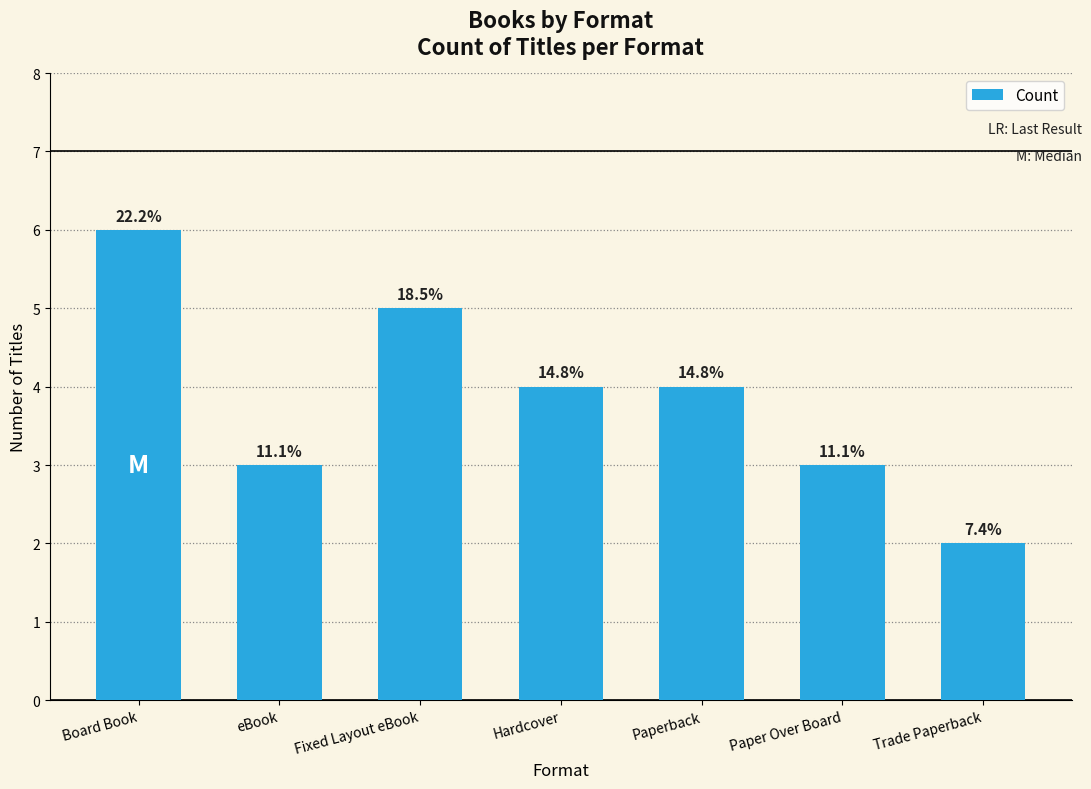

Between Paperback and Fixed Layout eBook, which is larger?

Fixed Layout eBook